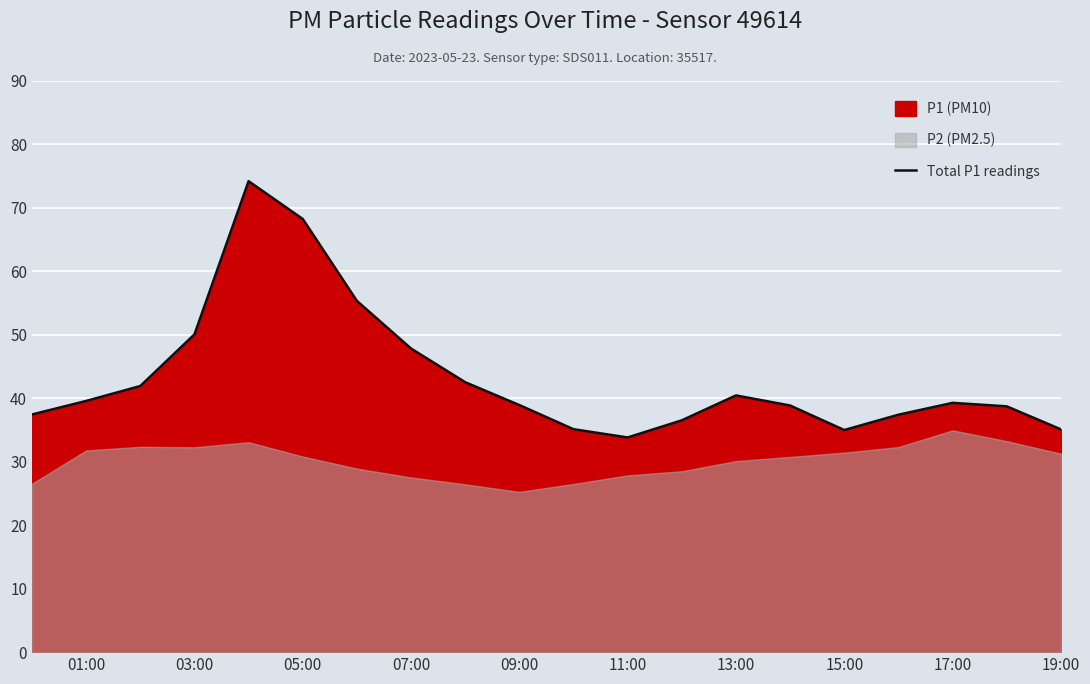

True or false: Total P1 readings has a value of 68.2 at 05:00.

True